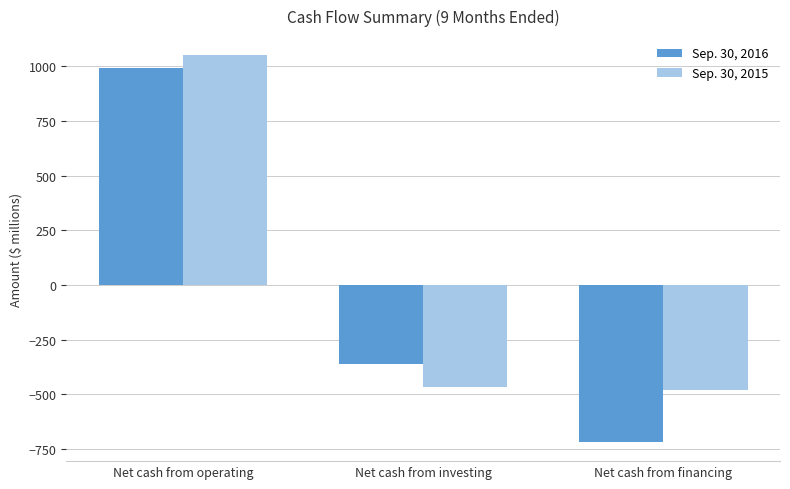

What is the spread (max minus min) of values at Net cash from operating?

59